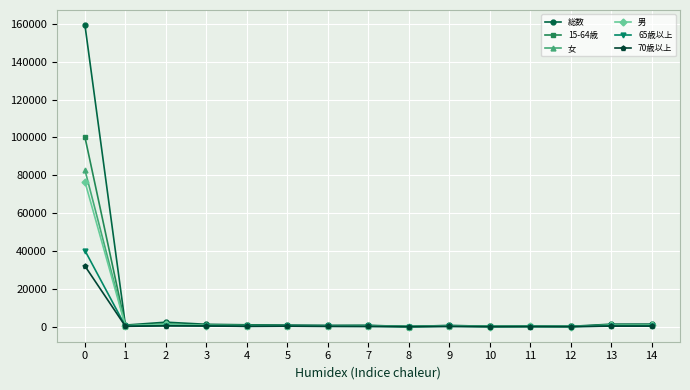

What is the highest value of the 女 series?

82794